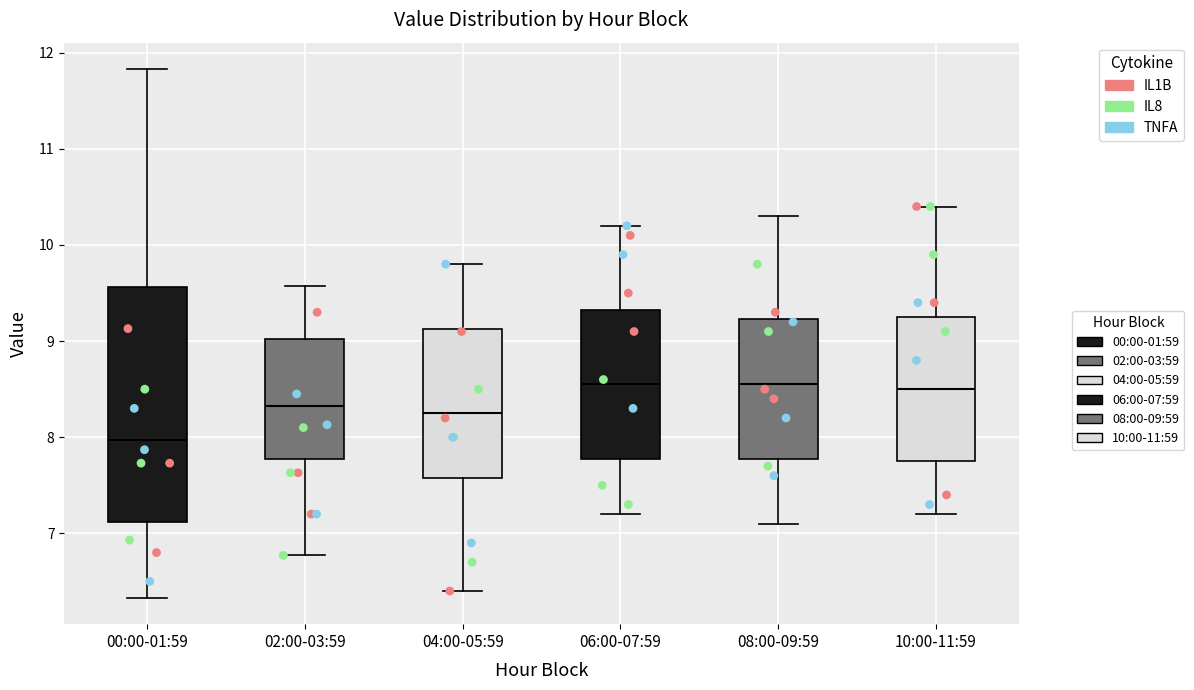

Reading left to right, read every box against the y-axis: the position of its median line, the range the box covers, and the ends of its whiskers. The values are not printed on the chart, so give them approximately, as read against the axis.

00:00-01:59: median 8.0, box 7.1 to 9.6, whiskers 6.3 to 11.8
02:00-03:59: median 8.3, box 7.8 to 9.0, whiskers 6.8 to 9.6
04:00-05:59: median 8.3, box 7.6 to 9.1, whiskers 6.4 to 9.8
06:00-07:59: median 8.6, box 7.8 to 9.3, whiskers 7.2 to 10.2
08:00-09:59: median 8.6, box 7.8 to 9.2, whiskers 7.1 to 10.3
10:00-11:59: median 8.5, box 7.8 to 9.3, whiskers 7.2 to 10.4